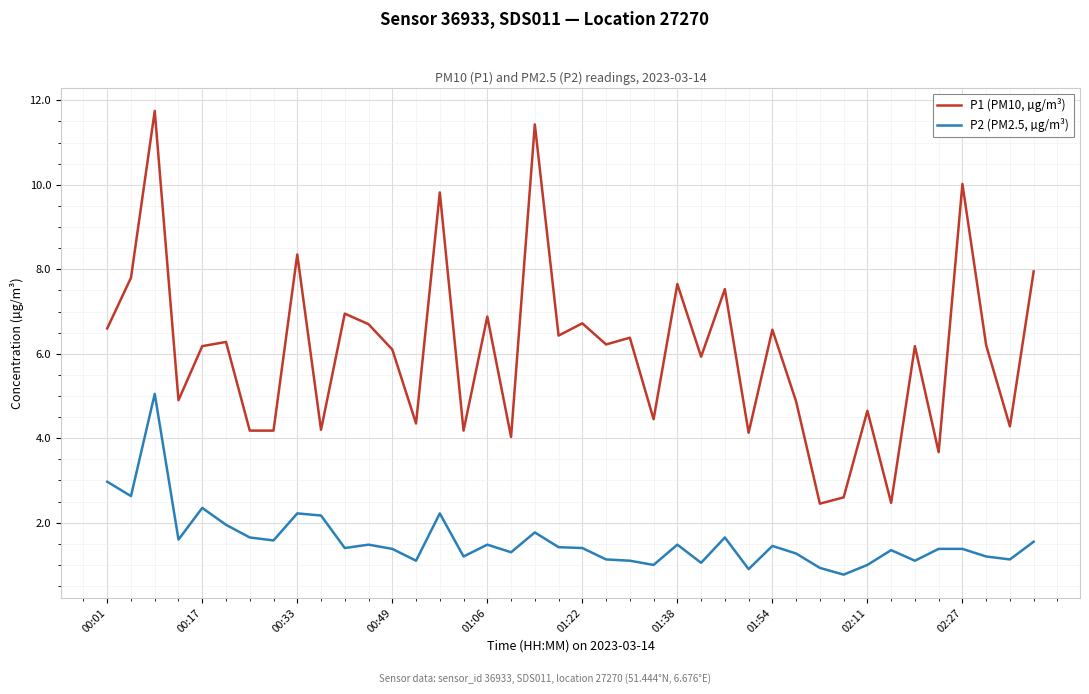

At how many categories does at least one series exceed 8?

5